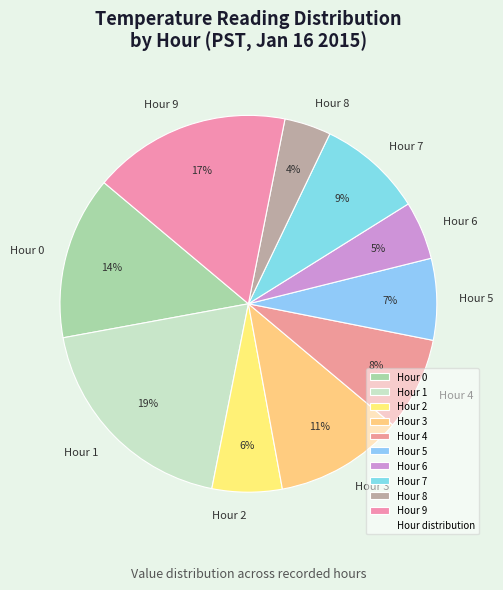

Between Hour 7 and Hour 4, which is larger?

Hour 7